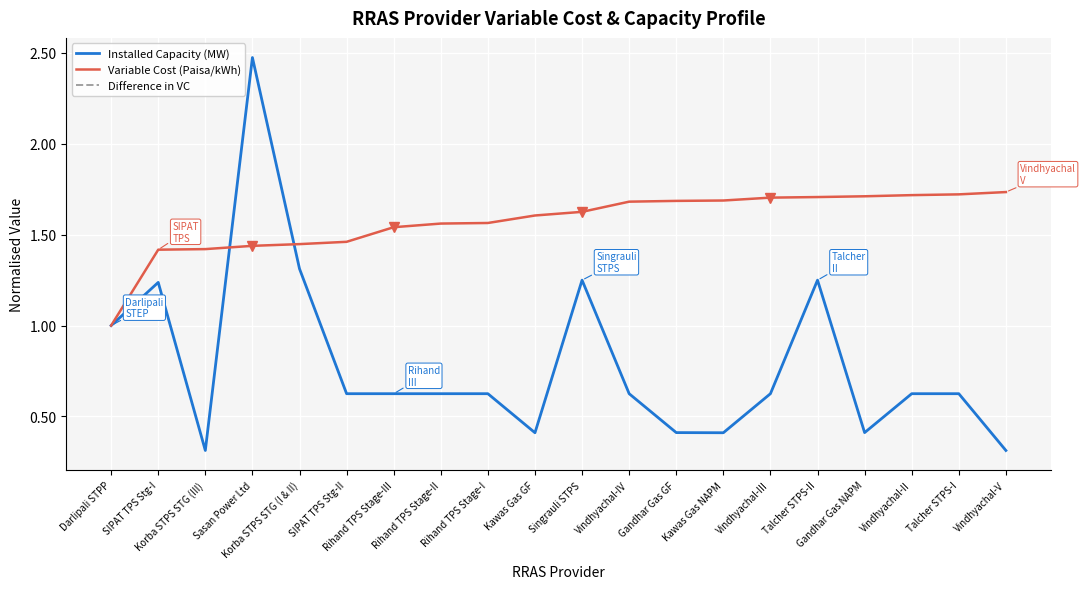

What is the smallest value displayed?

0.3